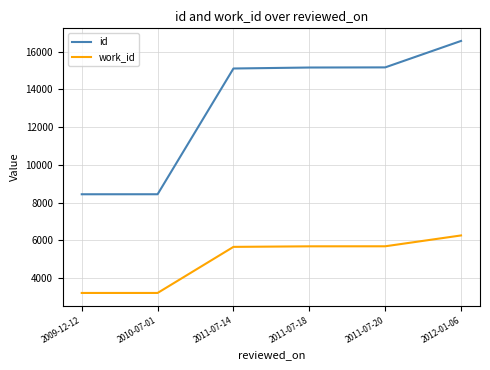

Does the chart have visible grid lines?

Yes